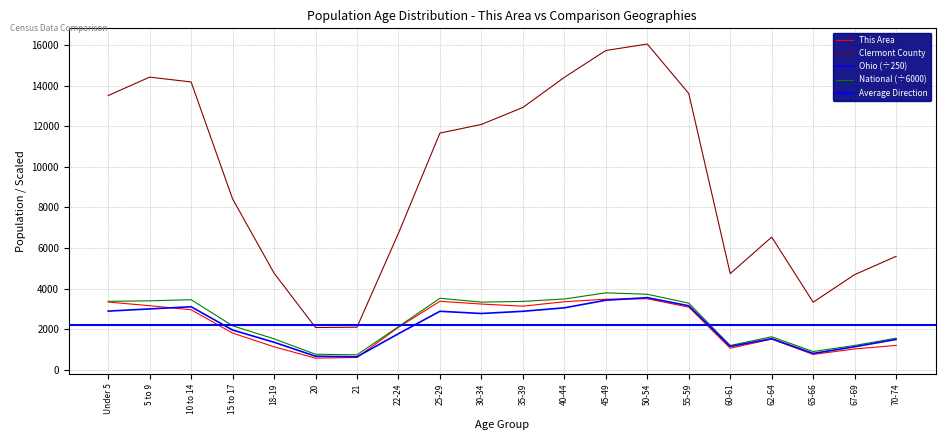

At which label does Clermont County reach its peak?

50-54